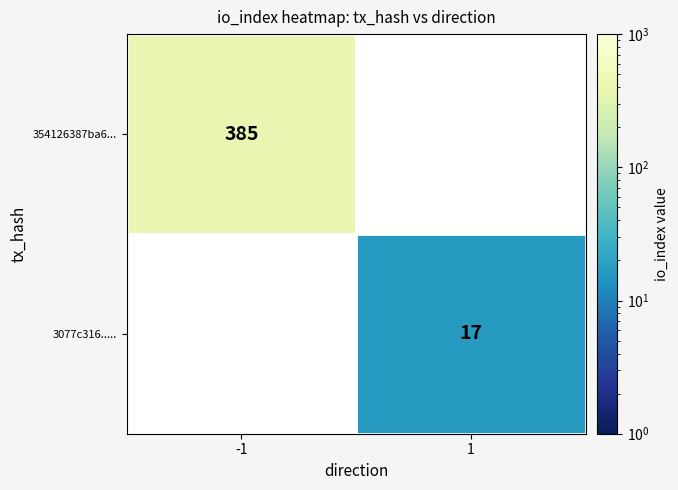

True or false: 354126387ba6... has a value of 385 at -1.

True